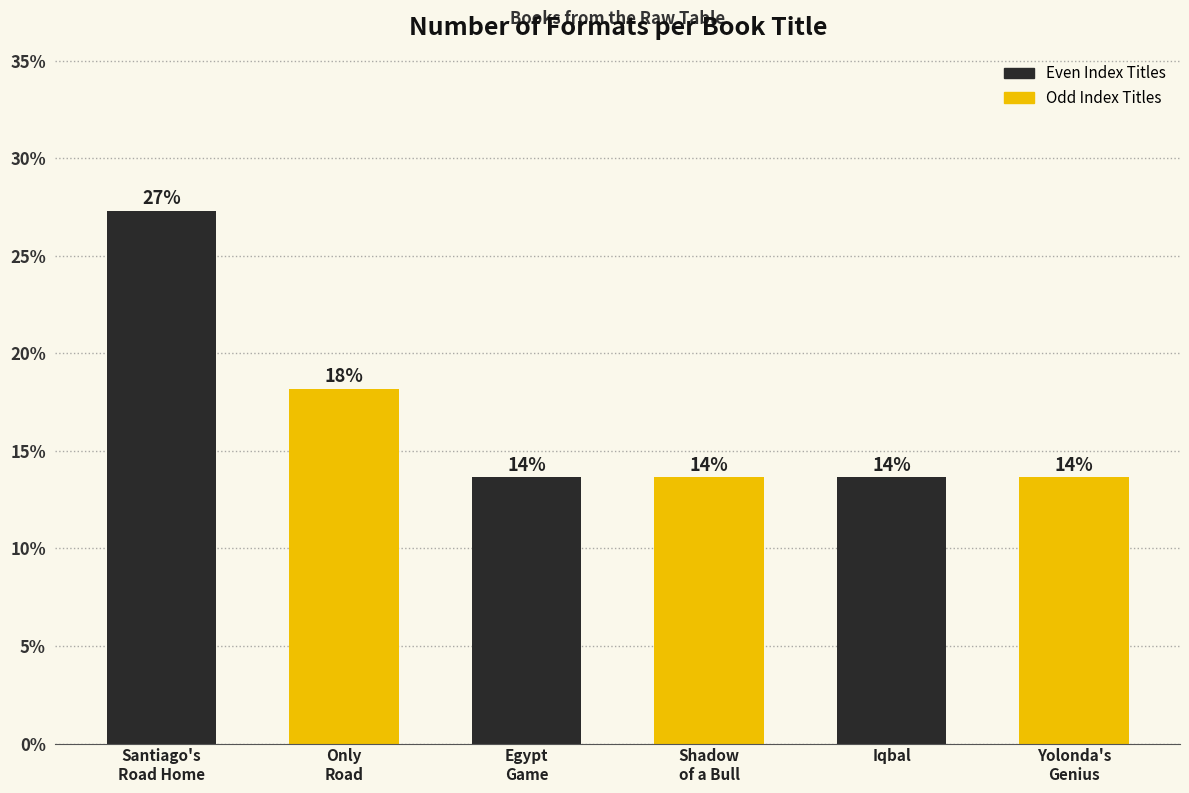

Rank the categories by value from lowest to highest.

Egypt
Game, Shadow
of a Bull, Iqbal, Yolonda's
Genius, Only
Road, Santiago's
Road Home